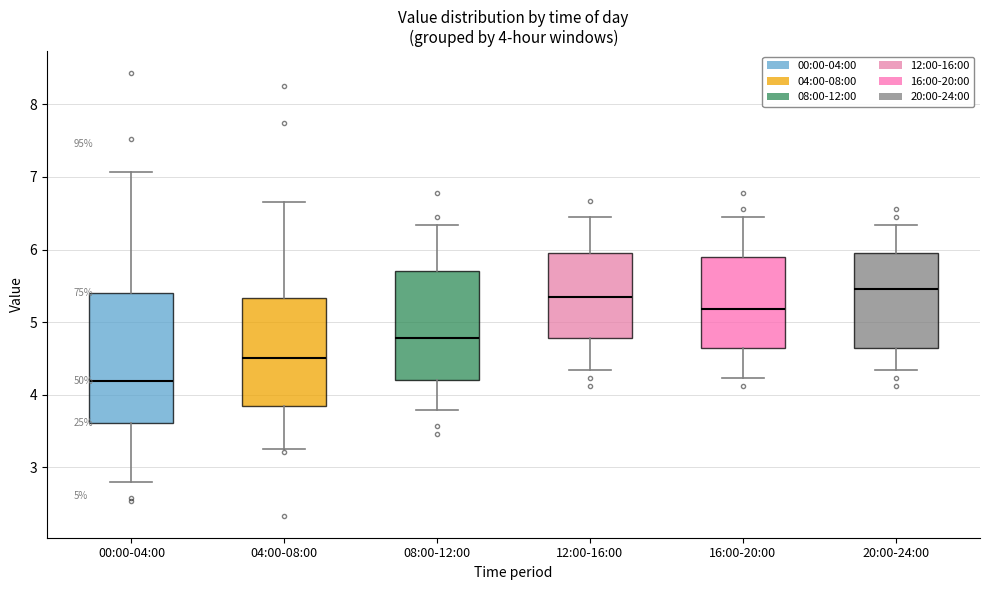

Which box's median line is the highest?

20:00-24:00